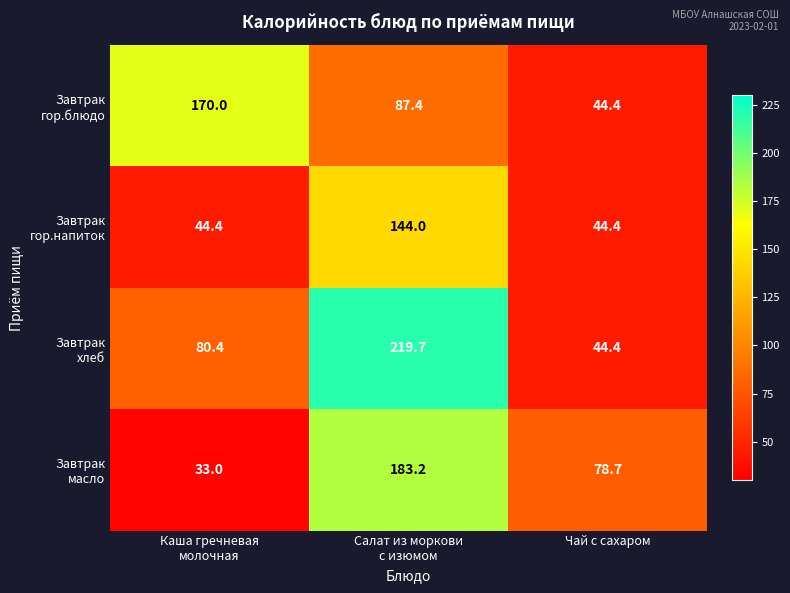

What is the greatest value displayed?

219.7